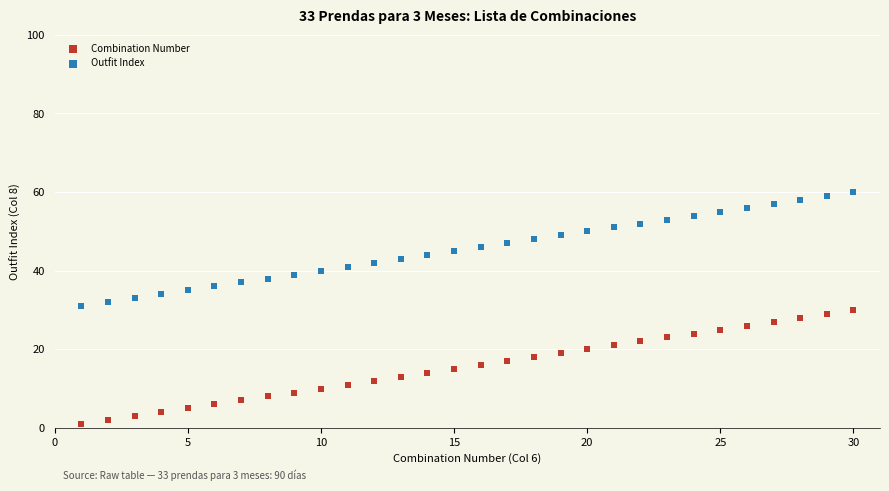

What is the X range (max minus min) for the scatter plot?

29